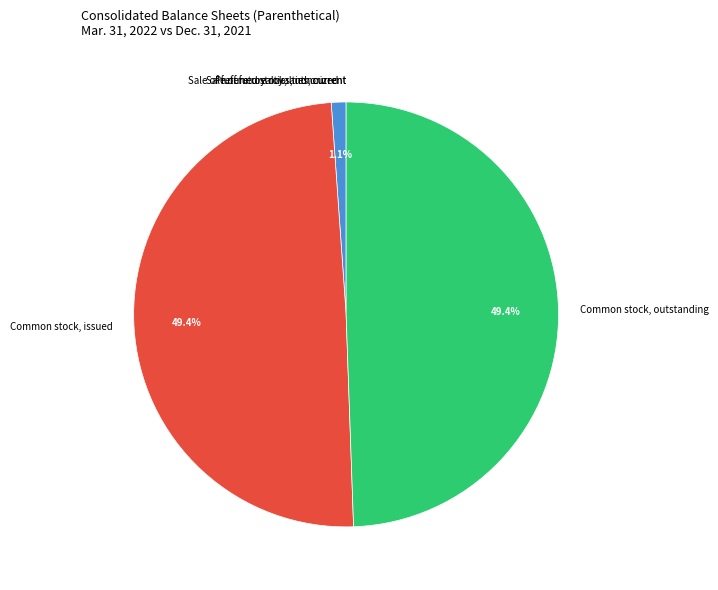

What portion of the pie excludes Preferred stock, authorized?

98.9%